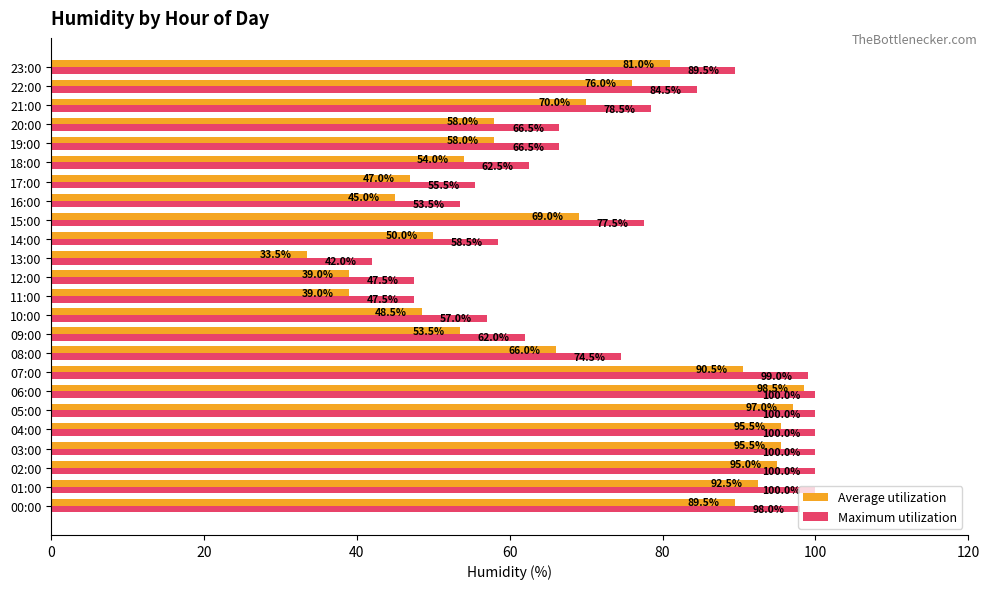

Which category has the highest value in the Average utilization series?

06:00